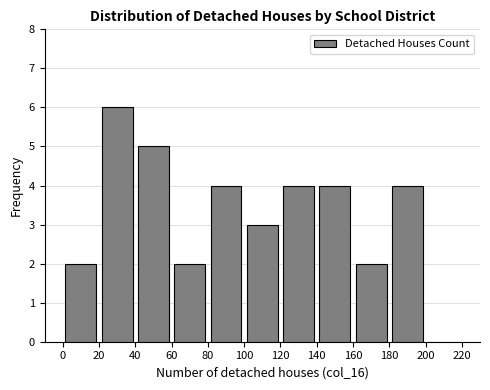

What is the height of the bar covering 180 to 200 on the x-axis? The values are not printed on the chart, so give them approximately, as read against the axis.

4